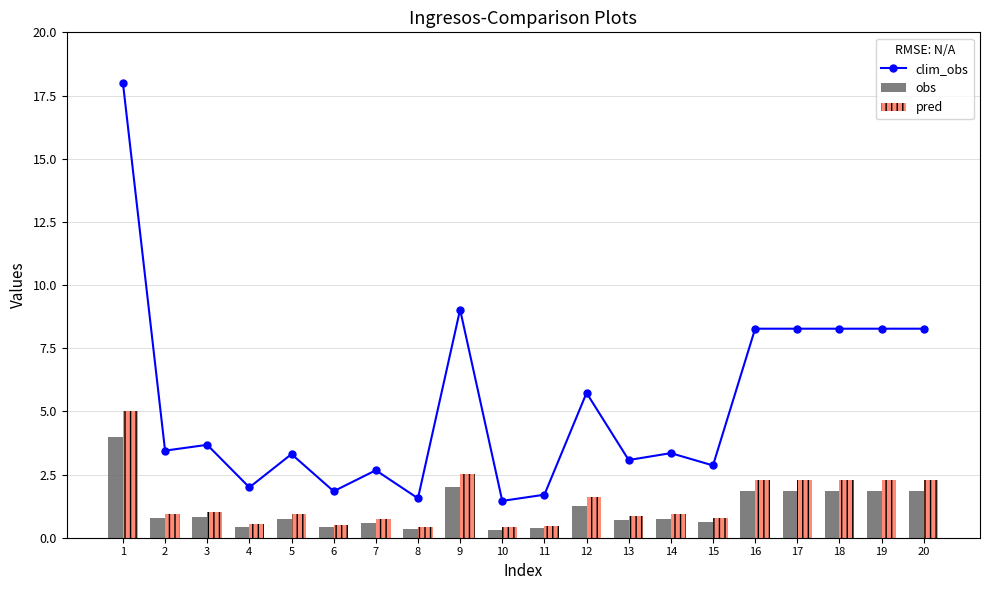

How many data points in clim_obs are less than 3?

7